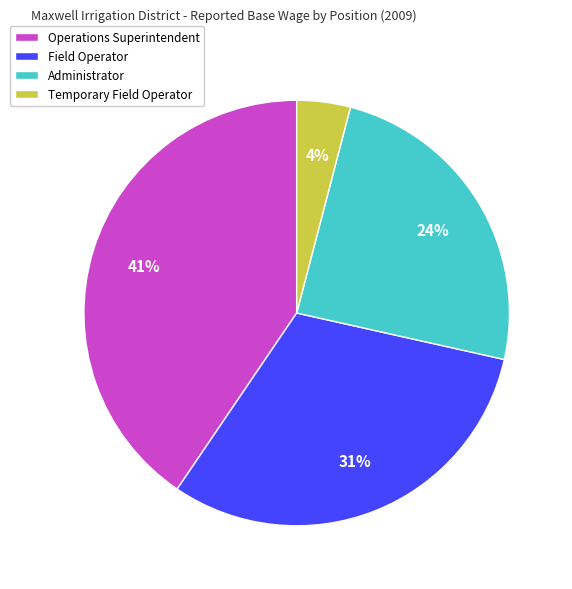

True or false: Administrator accounts for 24% of the total.

True